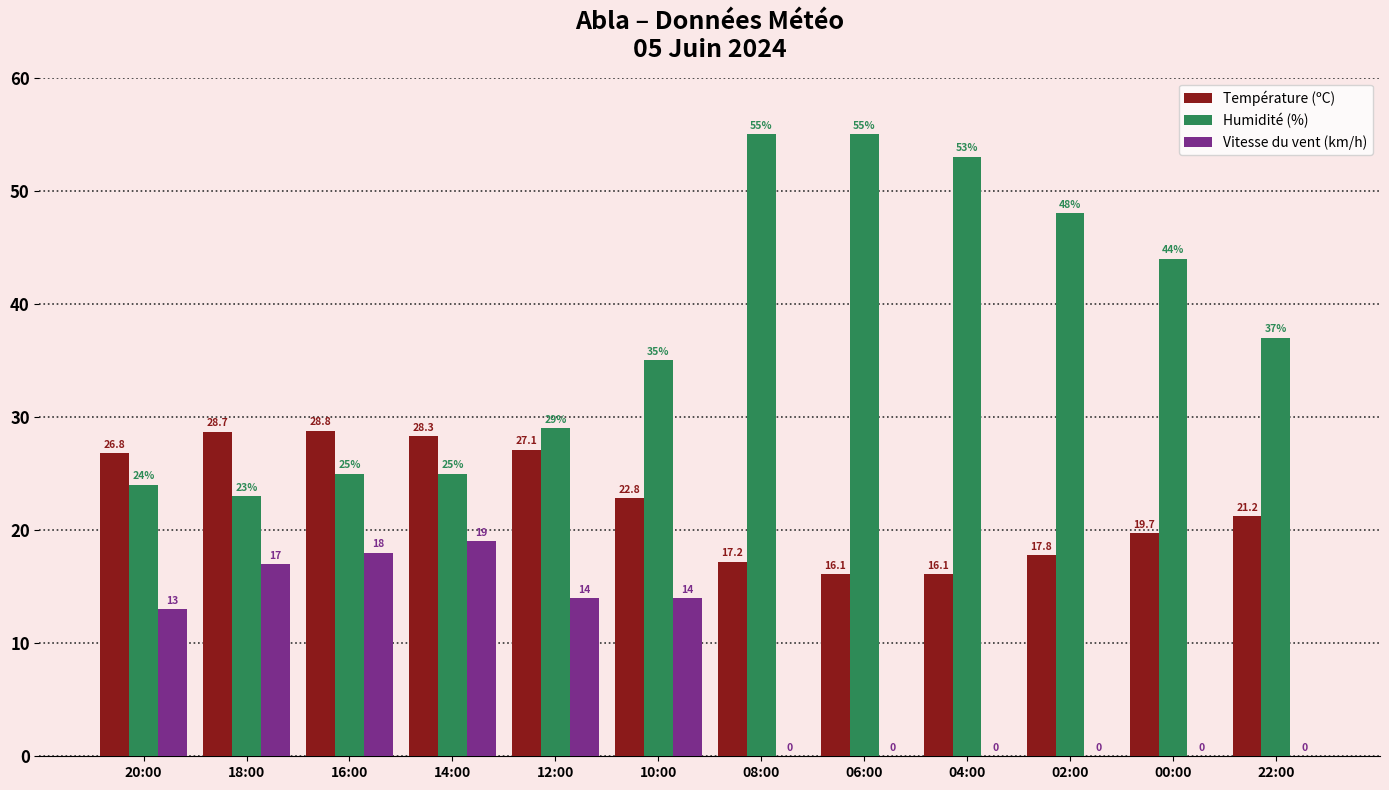

Which series has the largest range (max minus min)?

Humidité (%)